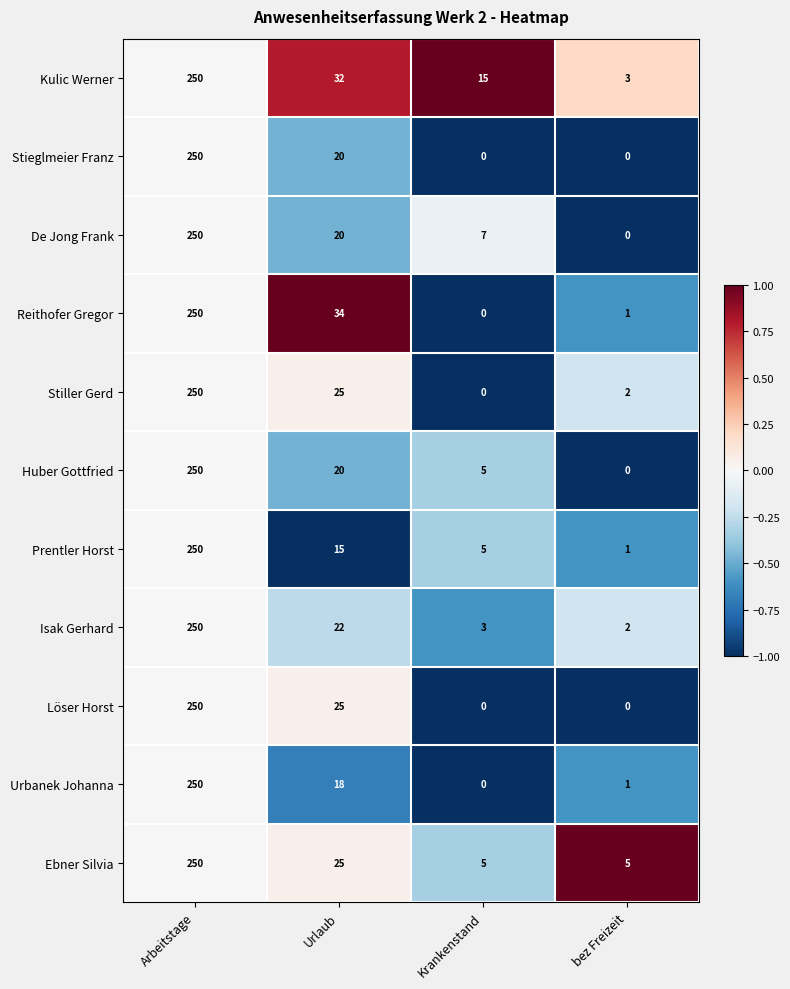

Is the value of Isak Gerhard at bez Freizeit greater than the value of De Jong Frank at bez Freizeit?

Yes